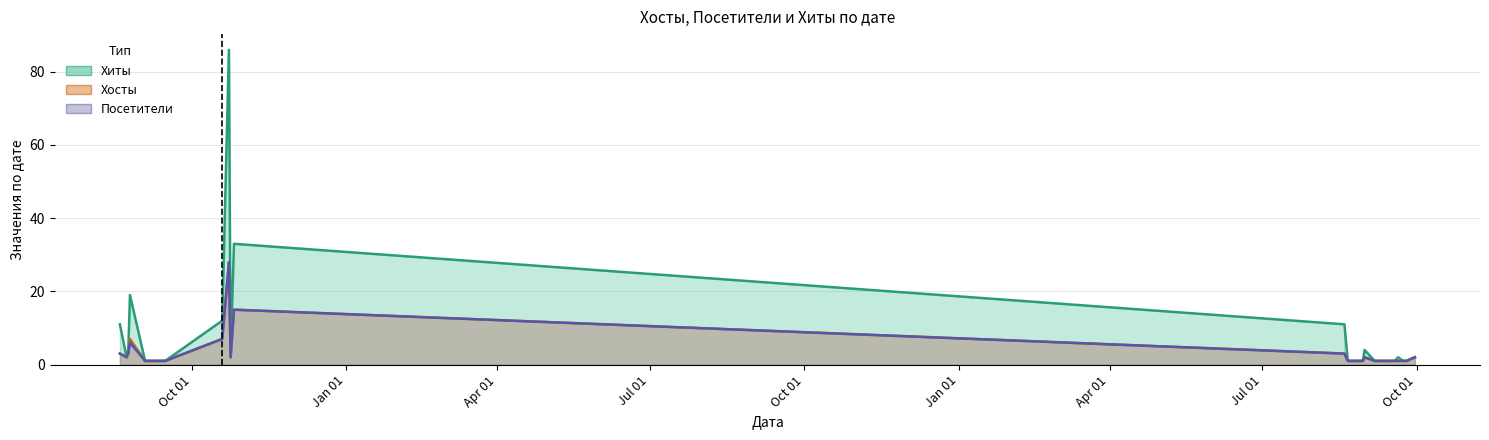

What is the maximum value for Хосты?

28